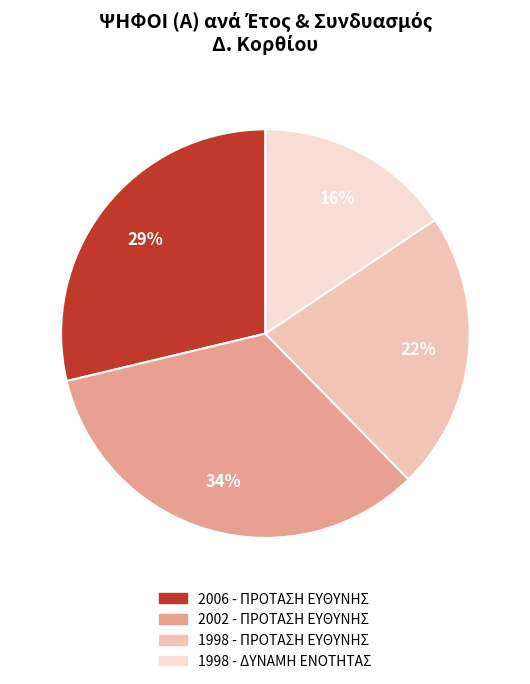

Rank the categories by value from highest to lowest.

2002 - ΠΡΟΤΑΣΗ ΕΥΘΥΝΗΣ, 2006 - ΠΡΟΤΑΣΗ ΕΥΘΥΝΗΣ, 1998 - ΠΡΟΤΑΣΗ ΕΥΘΥΝΗΣ, 1998 - ΔΥΝΑΜΗ ΕΝΟΤΗΤΑΣ